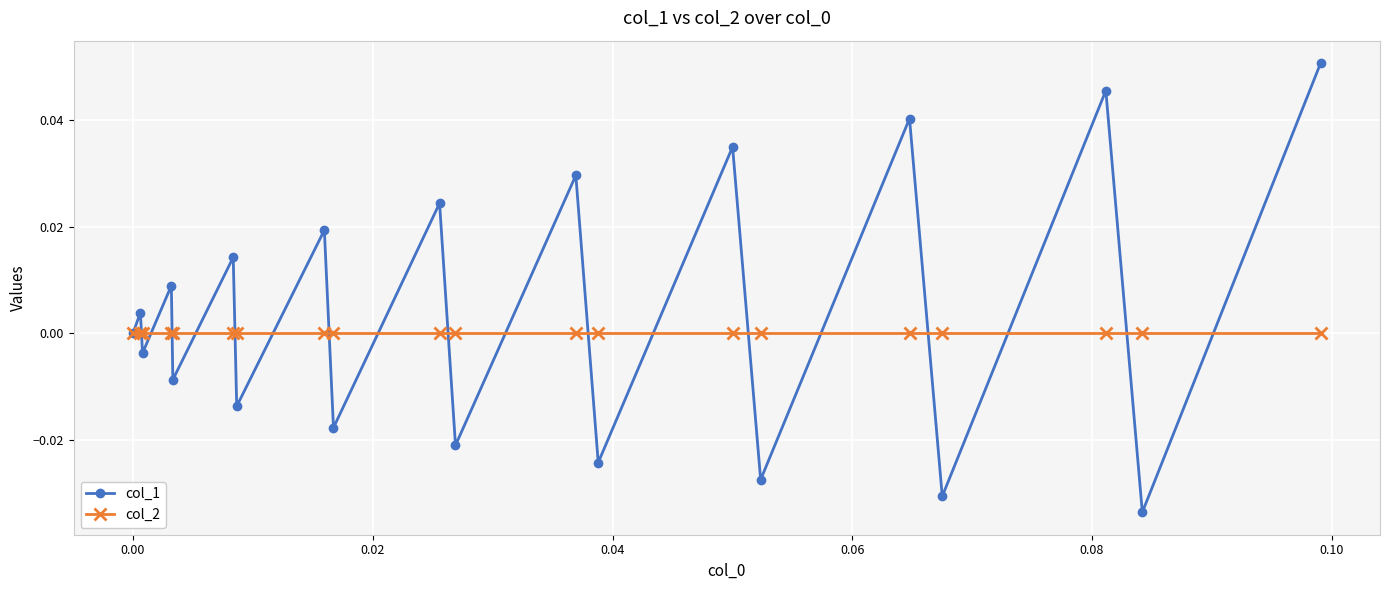

True or false: col_1 has more than 1 points higher than both neighbors.

True